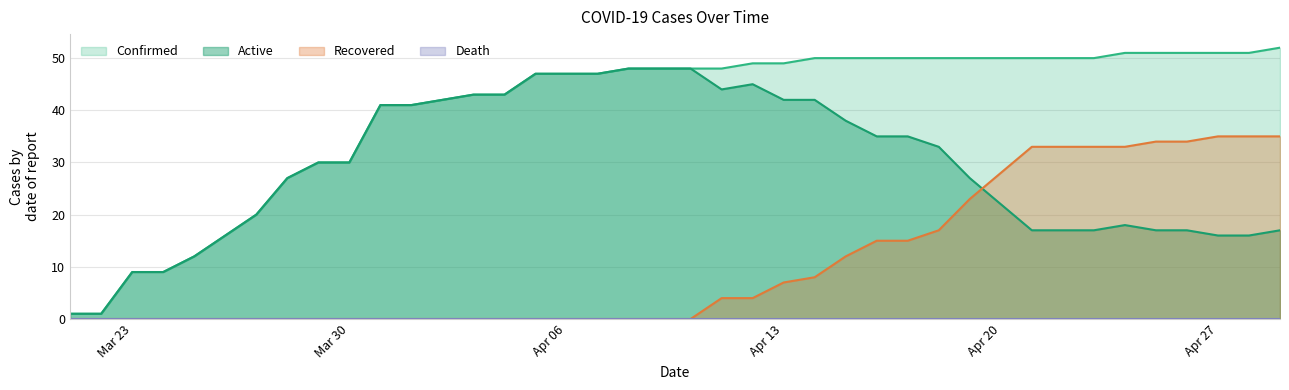

Does the chart have visible grid lines?

Yes